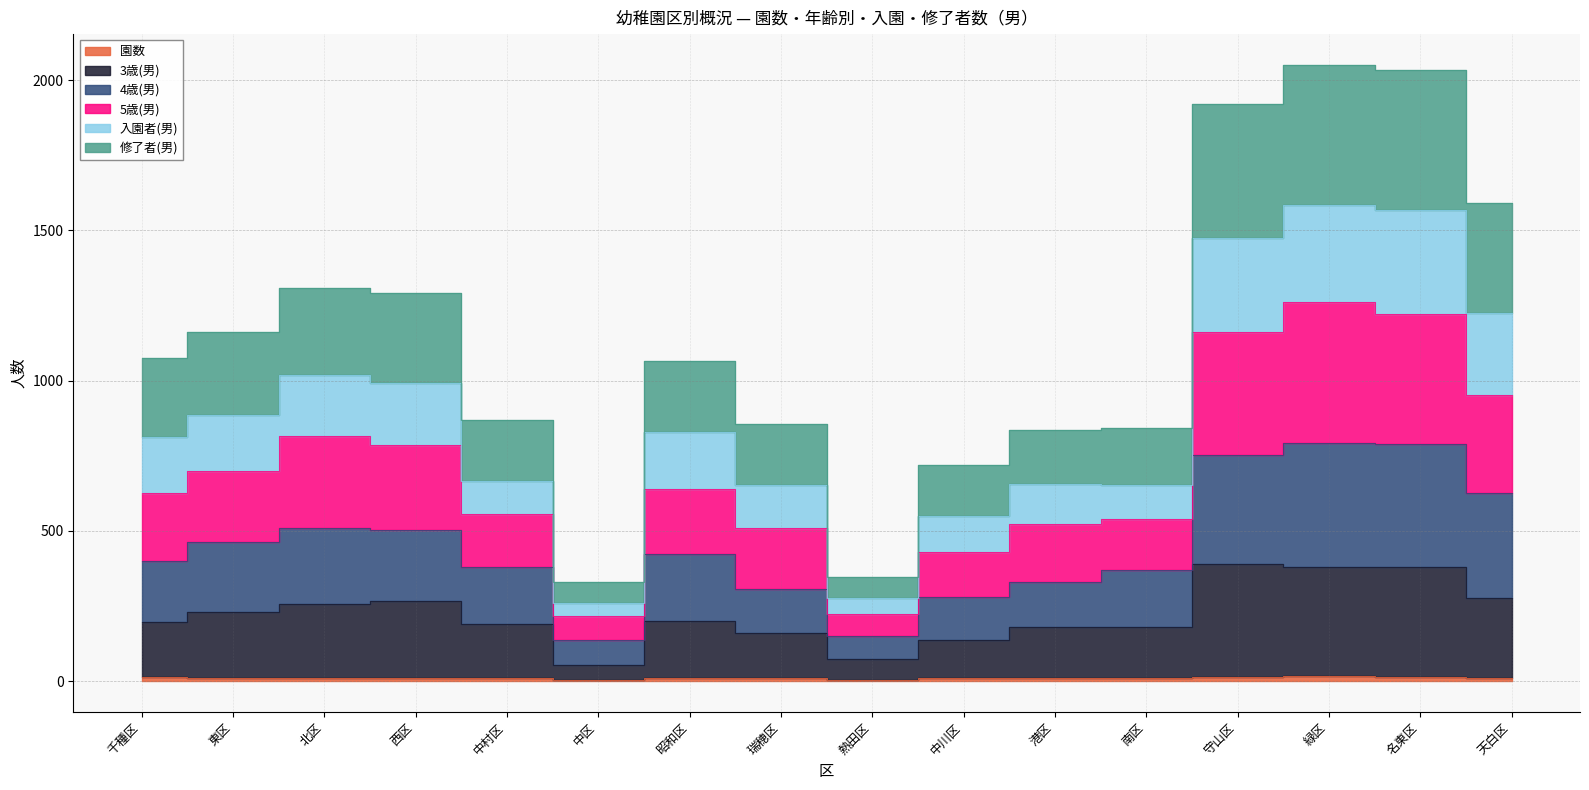

What is the spread (max minus min) of values at 中区?

324